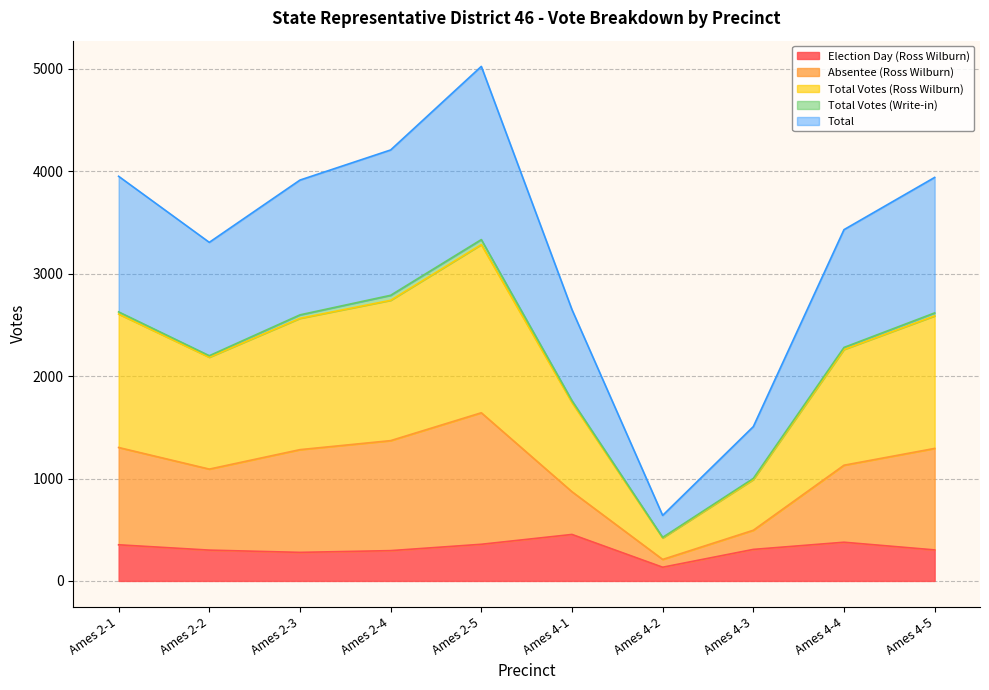

At which label does Absentee (Ross Wilburn) reach its peak?

Ames 2-5